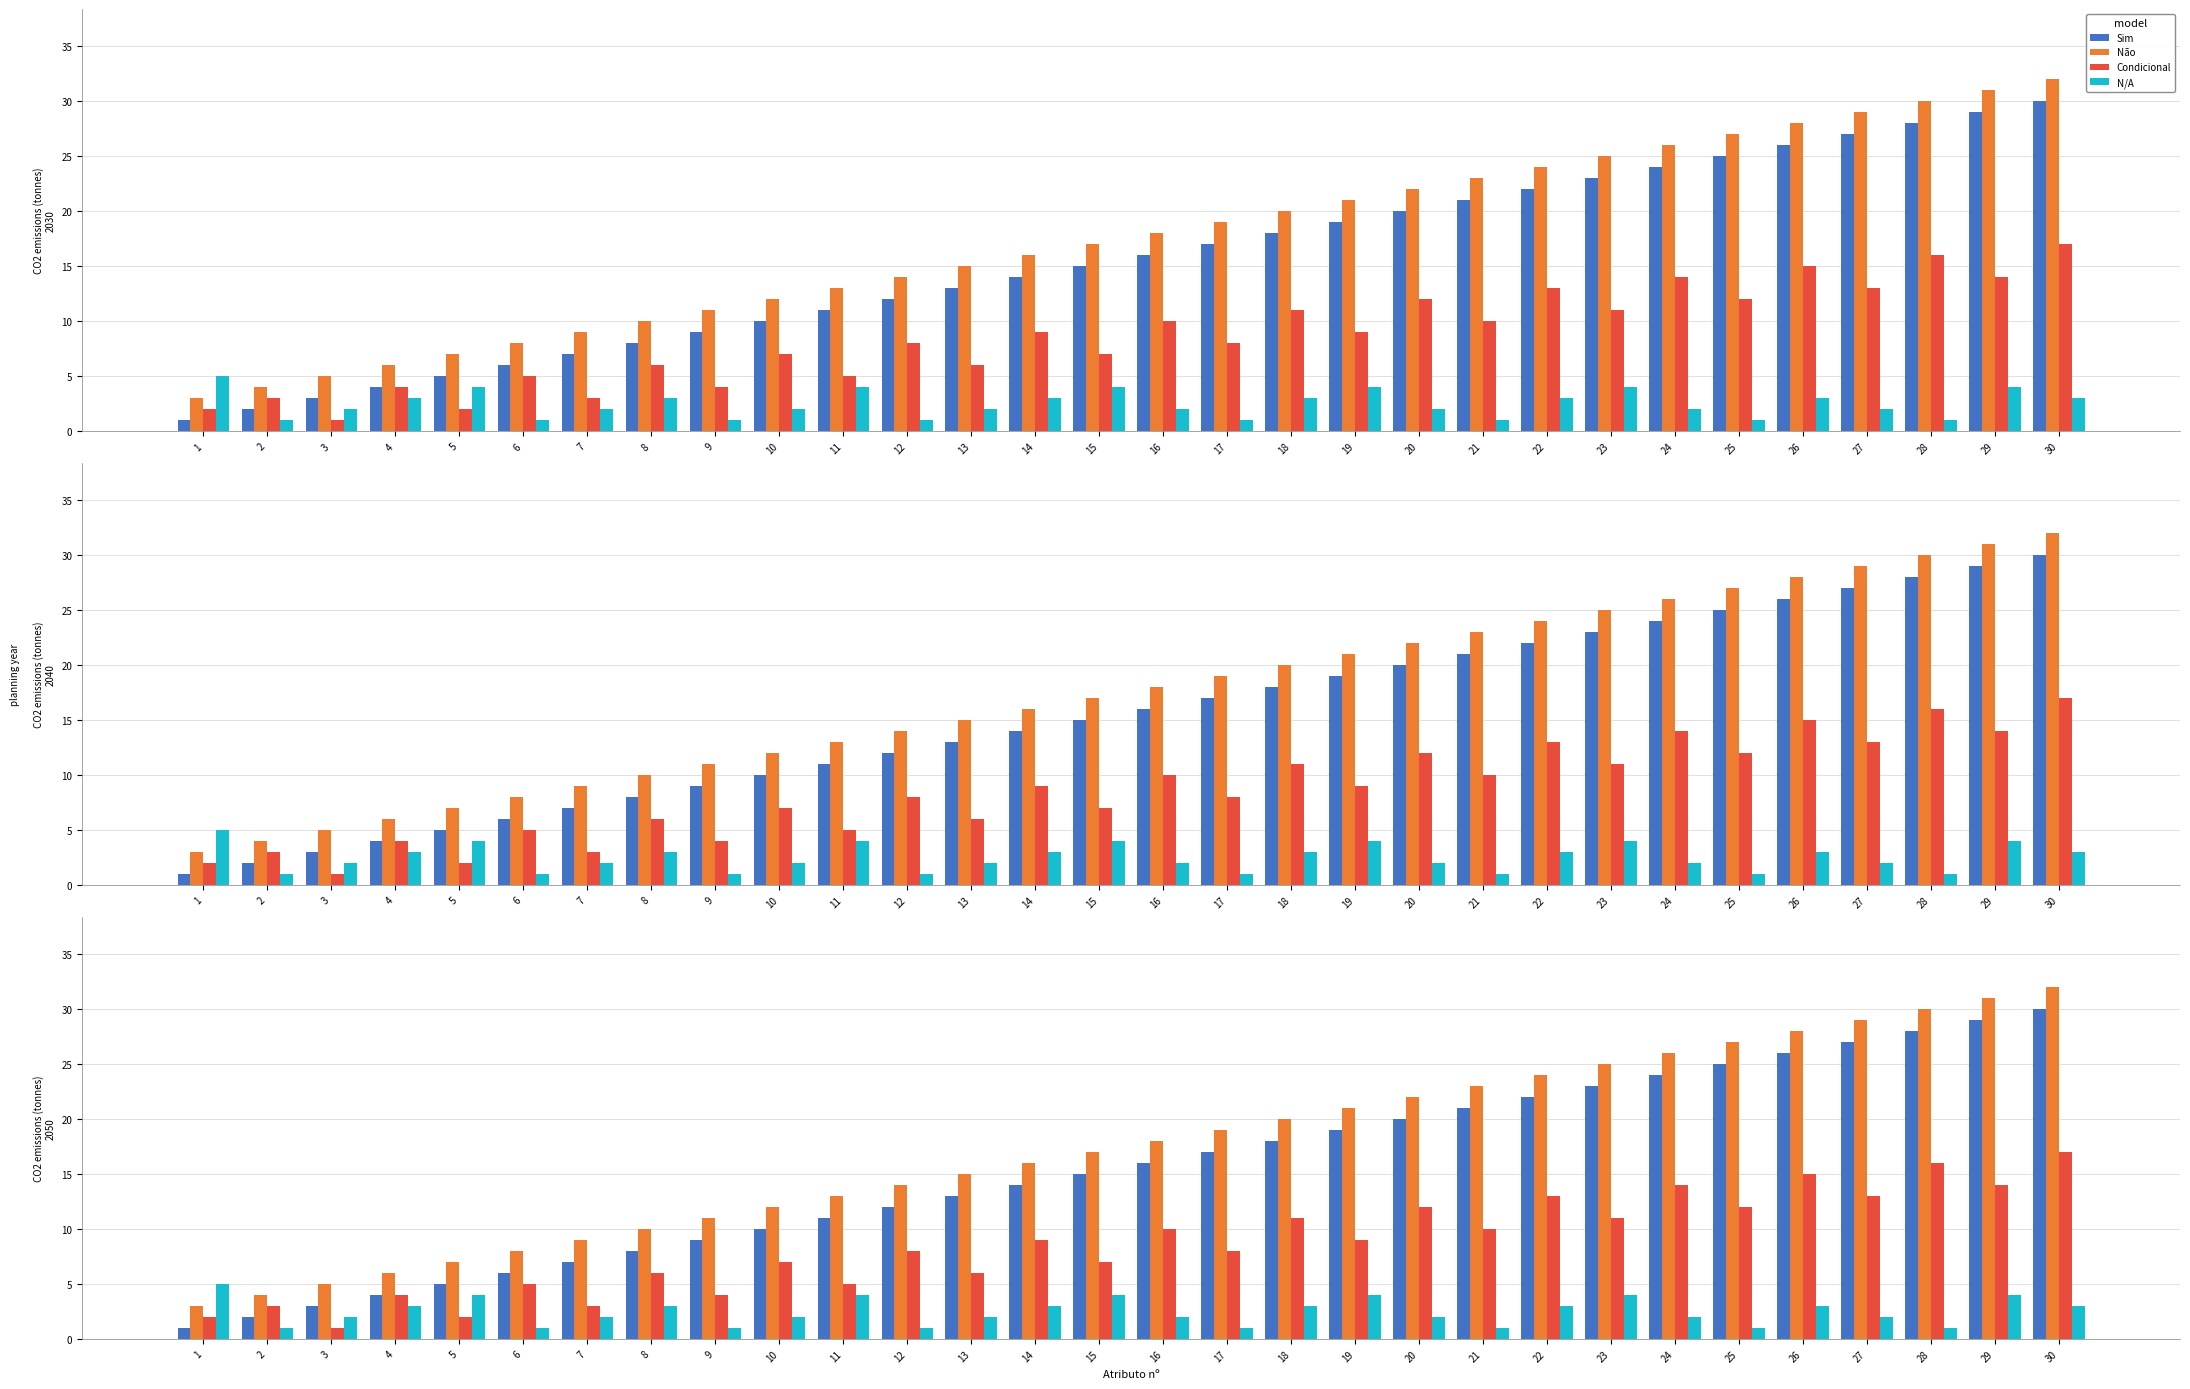

Reading left to right, what are all the values shown in this chart?

Sim: 1=1	2=2	3=3	4=4	5=5	6=6	7=7	8=8	9=9	10=10	11=11	12=12	13=13	14=14	15=15	16=16	17=17	18=18	19=19	20=20	21=21	22=22	23=23	24=24	25=25	26=26	27=27	28=28	29=29	30=30
Não: 1=3	2=4	3=5	4=6	5=7	6=8	7=9	8=10	9=11	10=12	11=13	12=14	13=15	14=16	15=17	16=18	17=19	18=20	19=21	20=22	21=23	22=24	23=25	24=26	25=27	26=28	27=29	28=30	29=31	30=32
Condicional: 1=2	2=3	3=1	4=4	5=2	6=5	7=3	8=6	9=4	10=7	11=5	12=8	13=6	14=9	15=7	16=10	17=8	18=11	19=9	20=12	21=10	22=13	23=11	24=14	25=12	26=15	27=13	28=16	29=14	30=17
N/A: 1=5	2=1	3=2	4=3	5=4	6=1	7=2	8=3	9=1	10=2	11=4	12=1	13=2	14=3	15=4	16=2	17=1	18=3	19=4	20=2	21=1	22=3	23=4	24=2	25=1	26=3	27=2	28=1	29=4	30=3